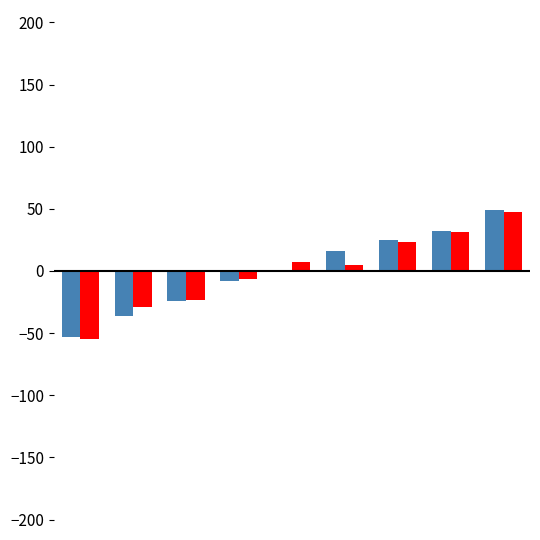

What is the maximum value shown in the chart?

49.4